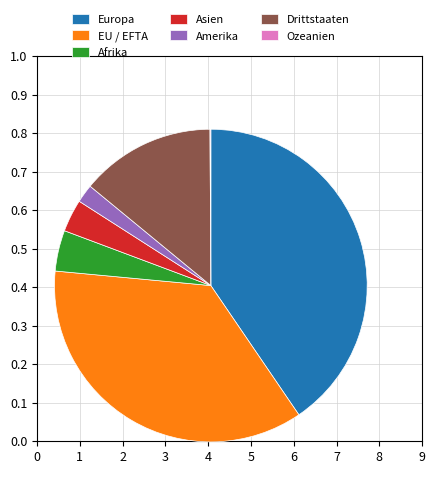

The Europa slice represents 31% of the pie. True or false?

False